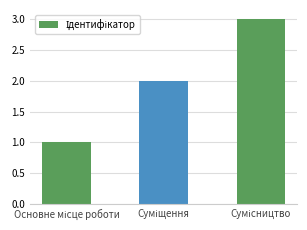

What is the sum of all values?

6